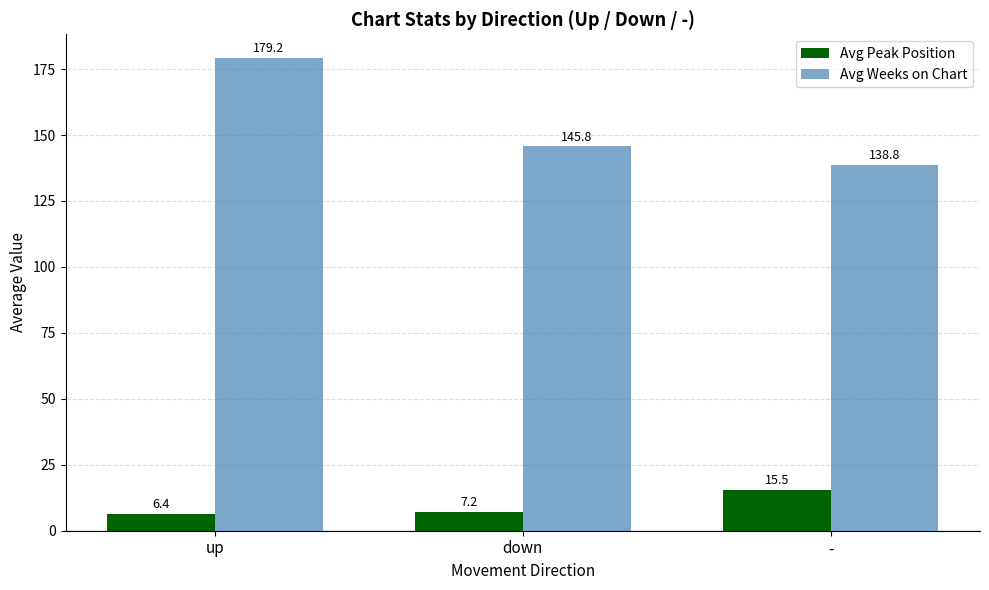

What are all the series names shown in the legend?

Avg Peak Position, Avg Weeks on Chart